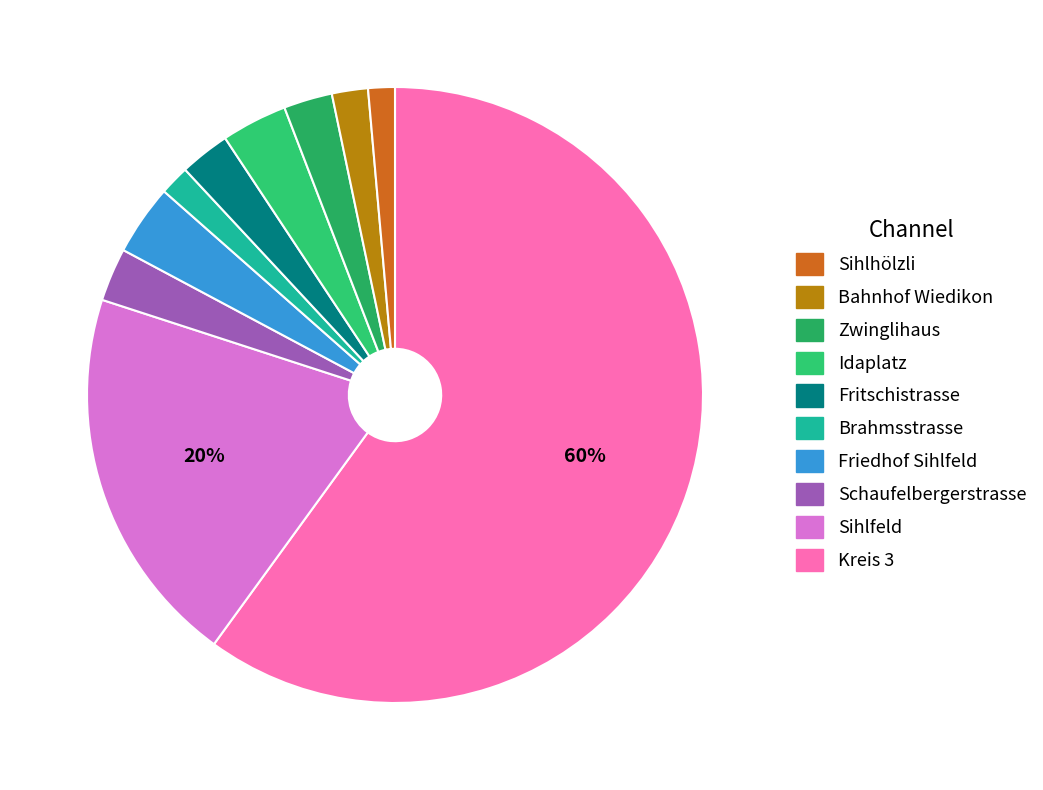

Count the number of slices in the pie.

10